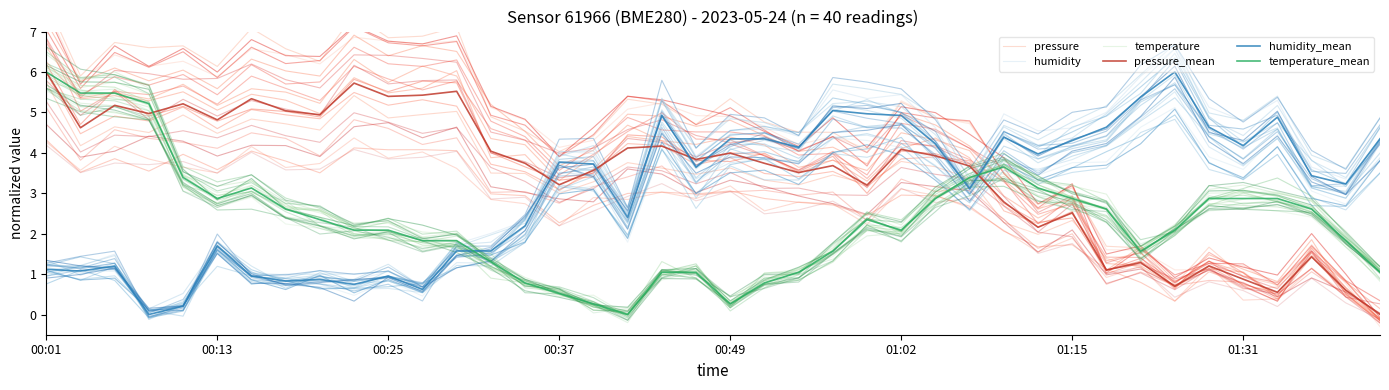

Which series has the largest total across all categories?

pressure